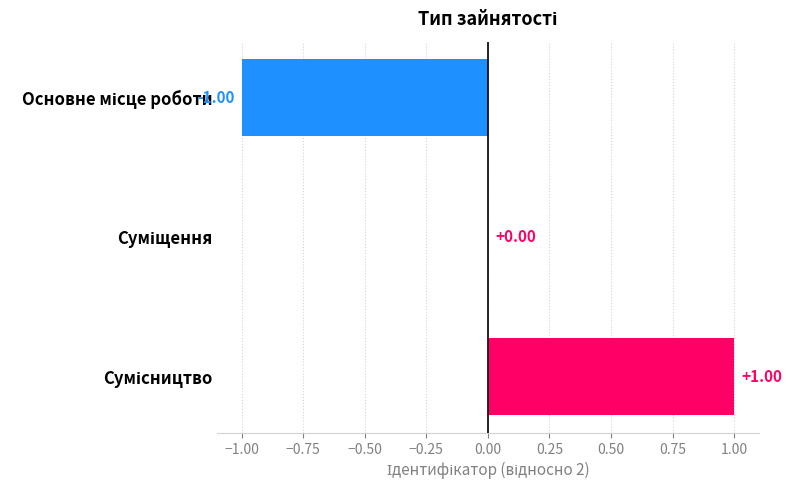

Count the number of categories in the chart.

3